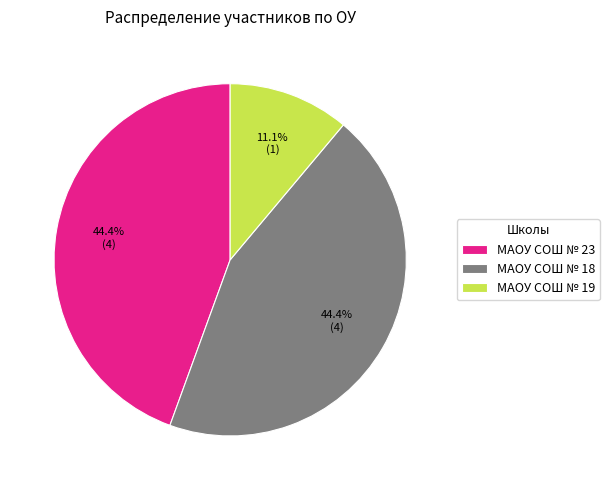

To the nearest percent, what is the combined percentage of МАОУ СОШ № 19 and МАОУ СОШ № 23?

56%